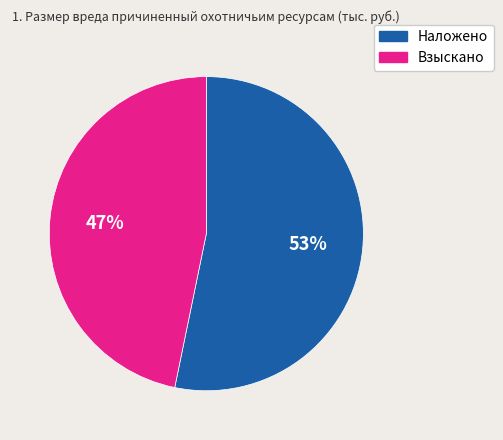

To the nearest percent, what portion does Взыскано represent?

47%